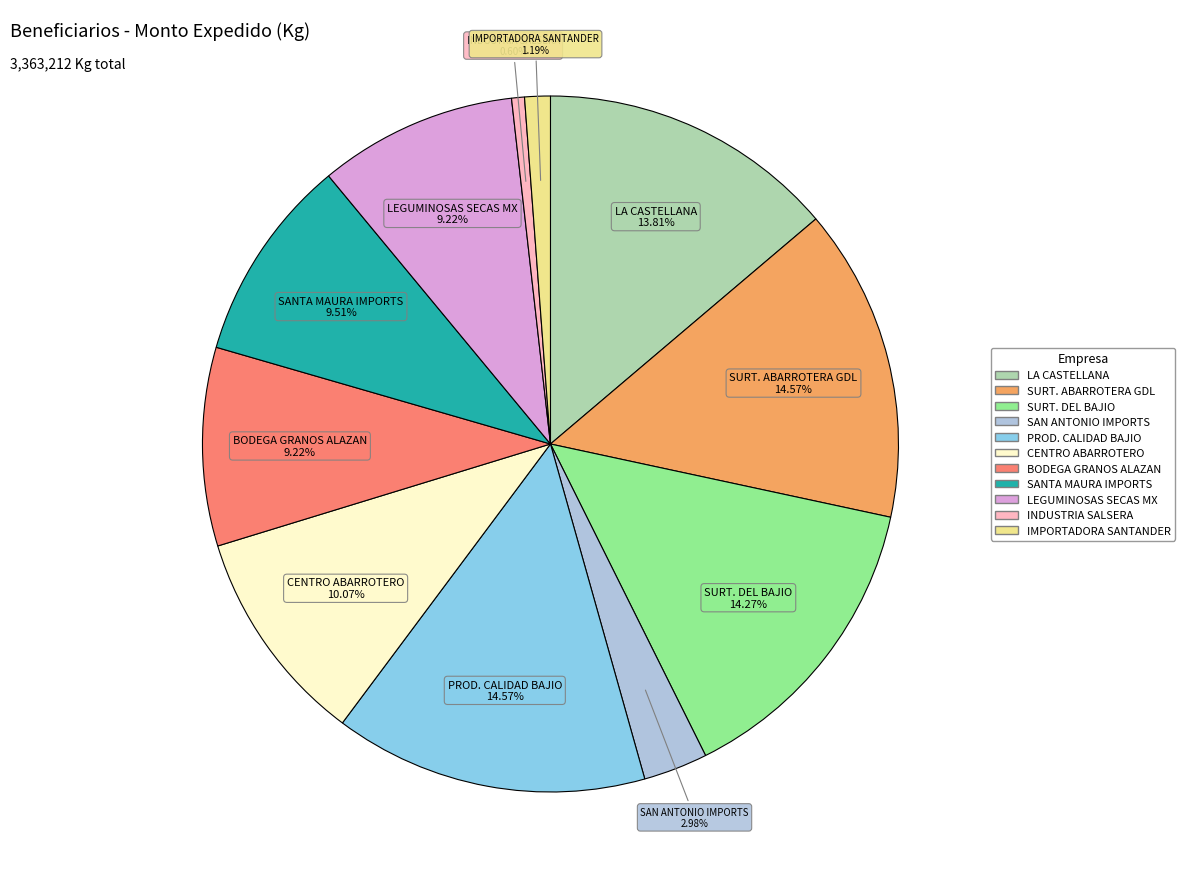

Does any single category account for the majority?

No